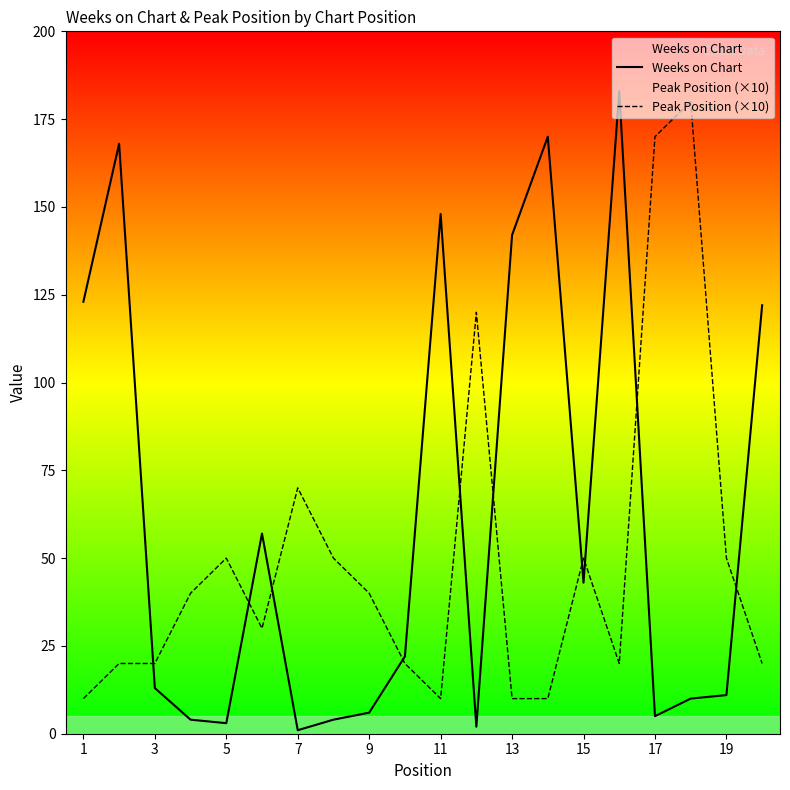

Reading right to left, what are all the values shown in this chart?

Weeks on Chart: 122	11	10	5	183	43	170	142	2	148	22	6	4	1	57	3	4	13	168	123
Peak Position (×10): 20	50	180	170	20	50	10	10	120	10	20	40	50	70	30	50	40	20	20	10